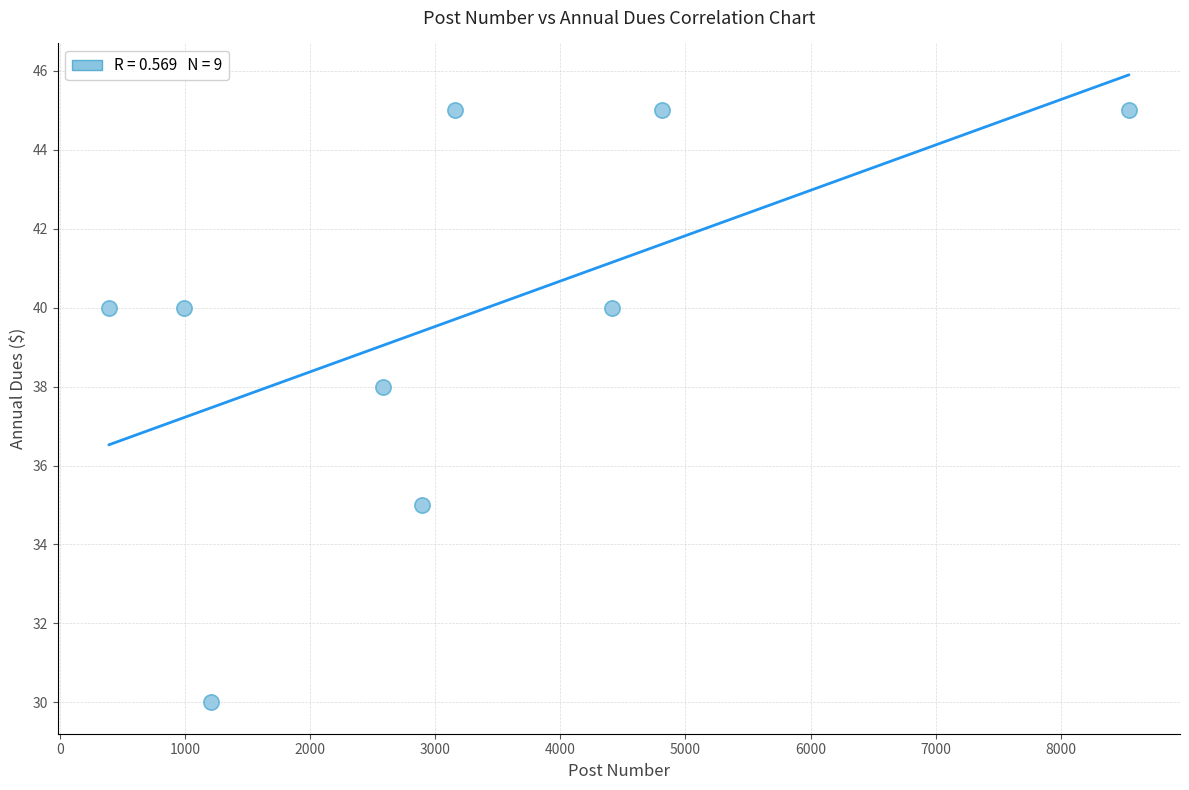

What is the average Y value?

40